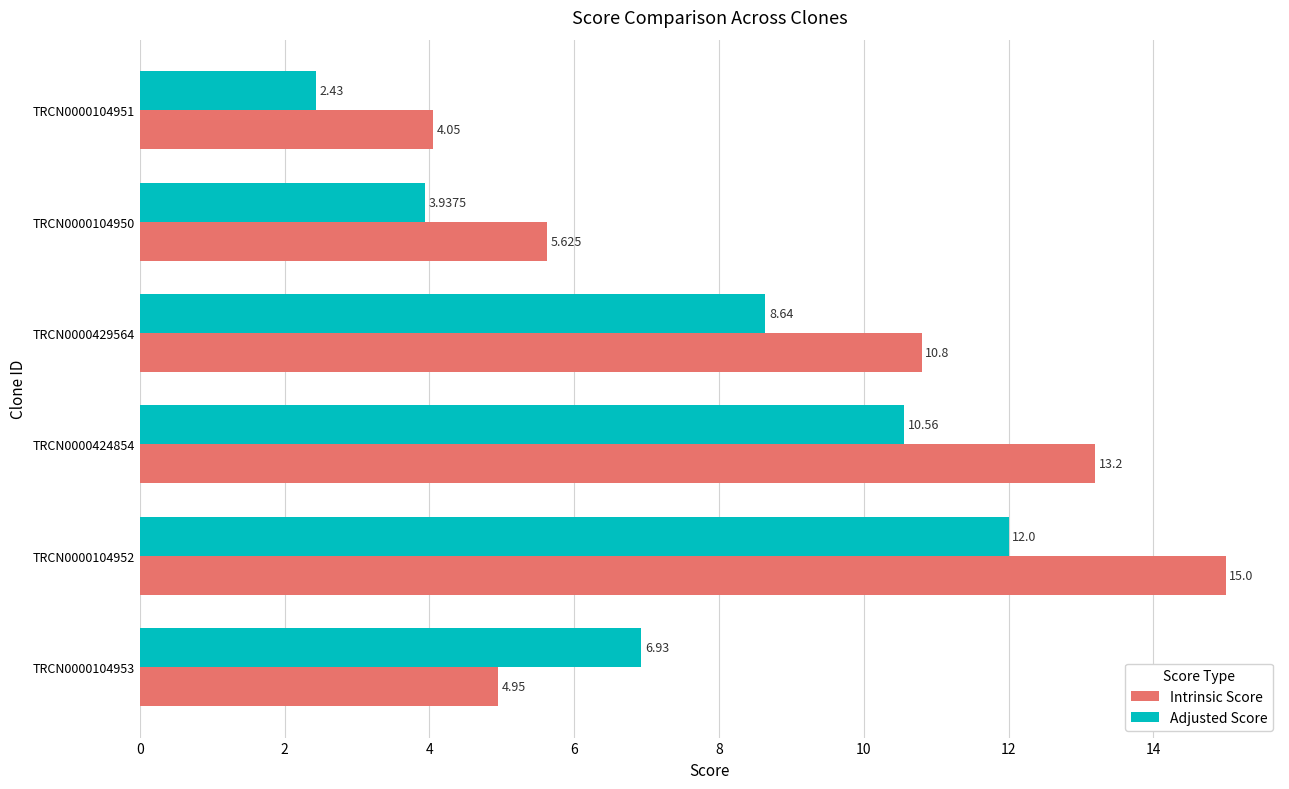

At which label does Adjusted Score reach its minimum?

TRCN0000104951